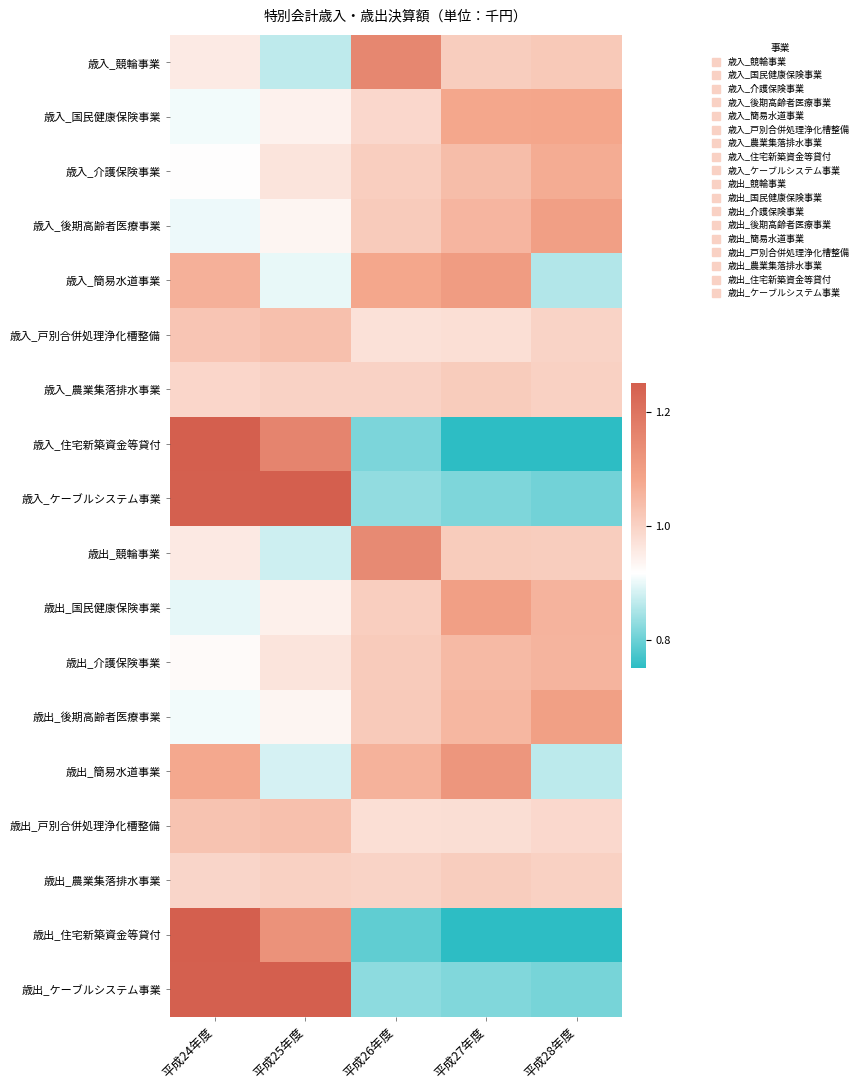

How many distinct data groups are displayed?

18